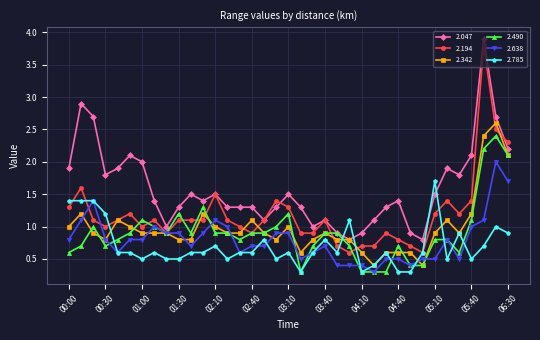

At how many categories does at least one series exceed 0?

37